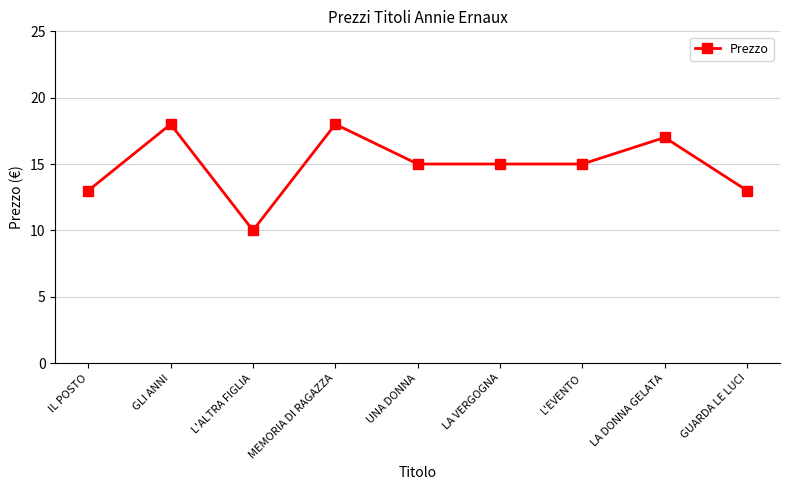

The value at MEMORIA DI RAGAZZA is 18. True or false?

True